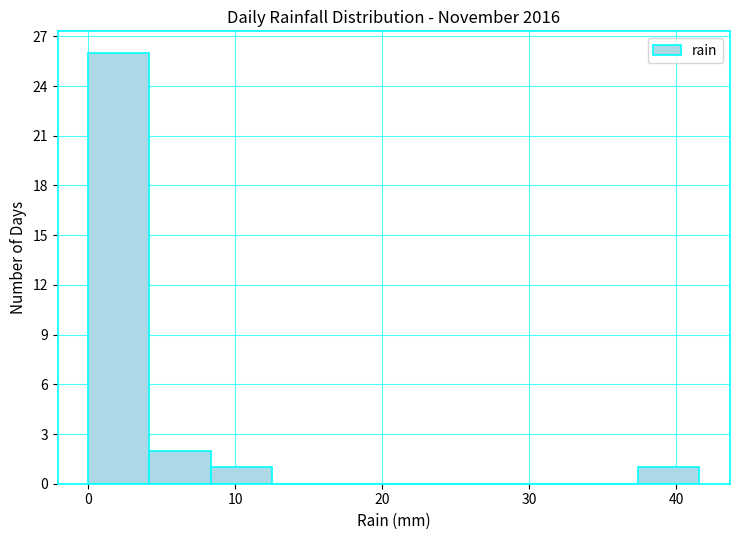

What is the height of the bar covering 8 to 12 on the x-axis? Neither the bar edges nor the heights are printed on the chart, so give them approximately, as read against the axes.

1